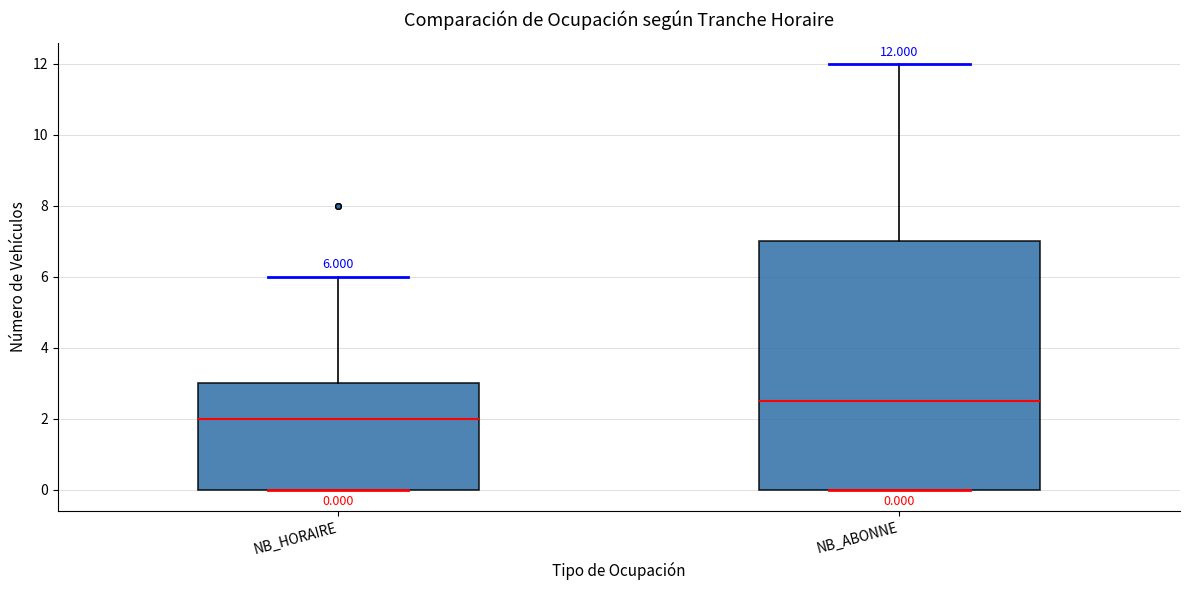

Which box's median line is the lowest?

NB_HORAIRE